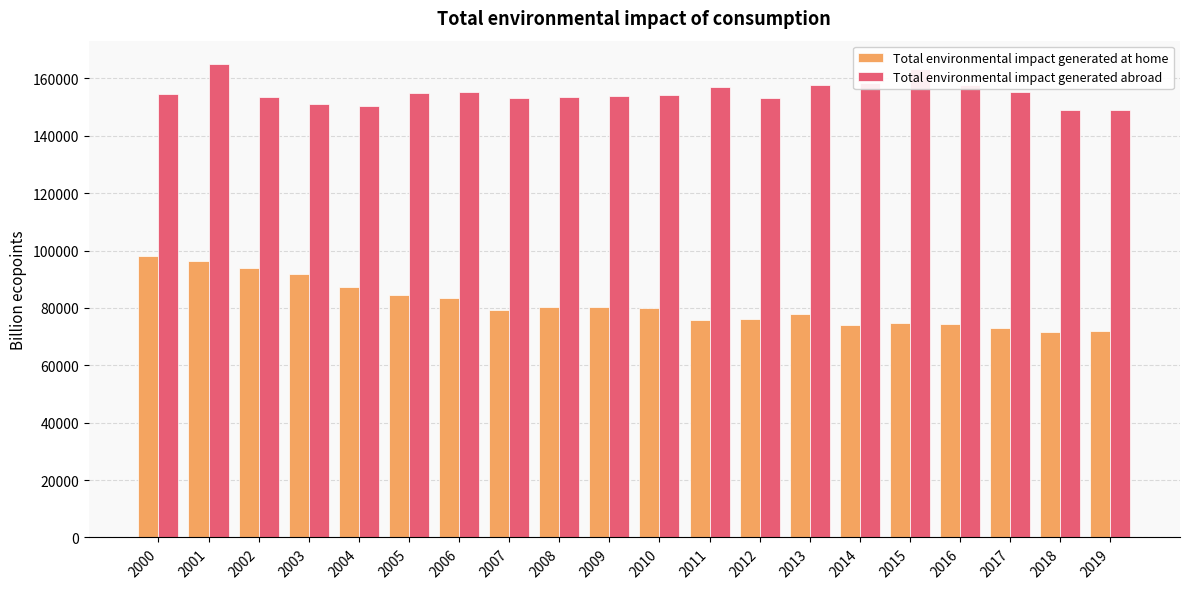

List the series in order of their peak value, lowest first.

Total environmental impact generated at home, Total environmental impact generated abroad